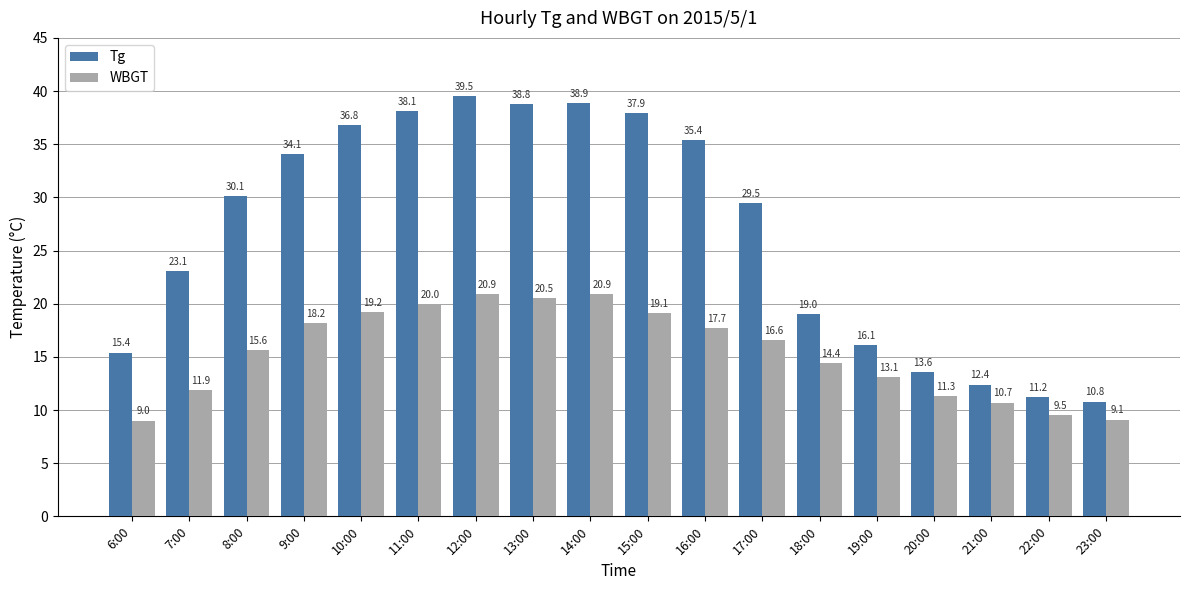

Are the bars grouped side by side (vs. stacked)?

Yes